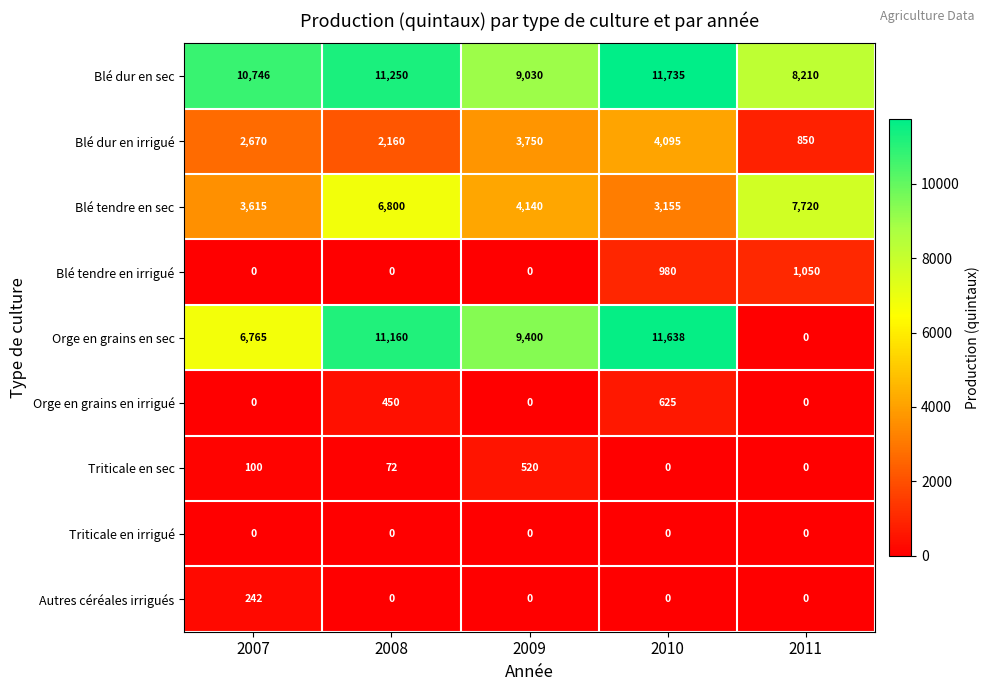

At which category is the sum across all series the highest?

2010